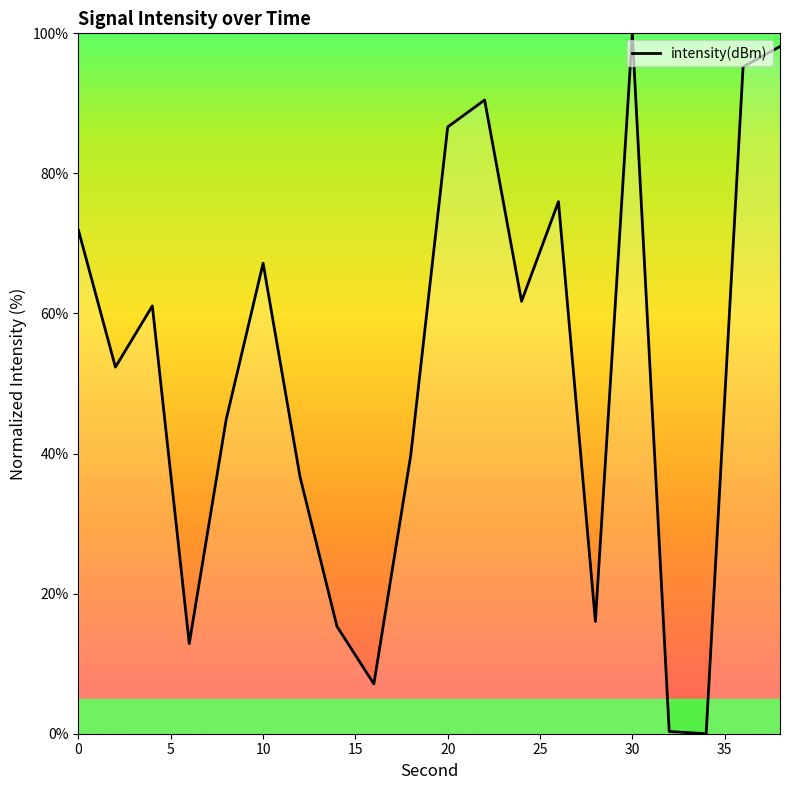

What is the difference between the maximum and minimum values?

100.0